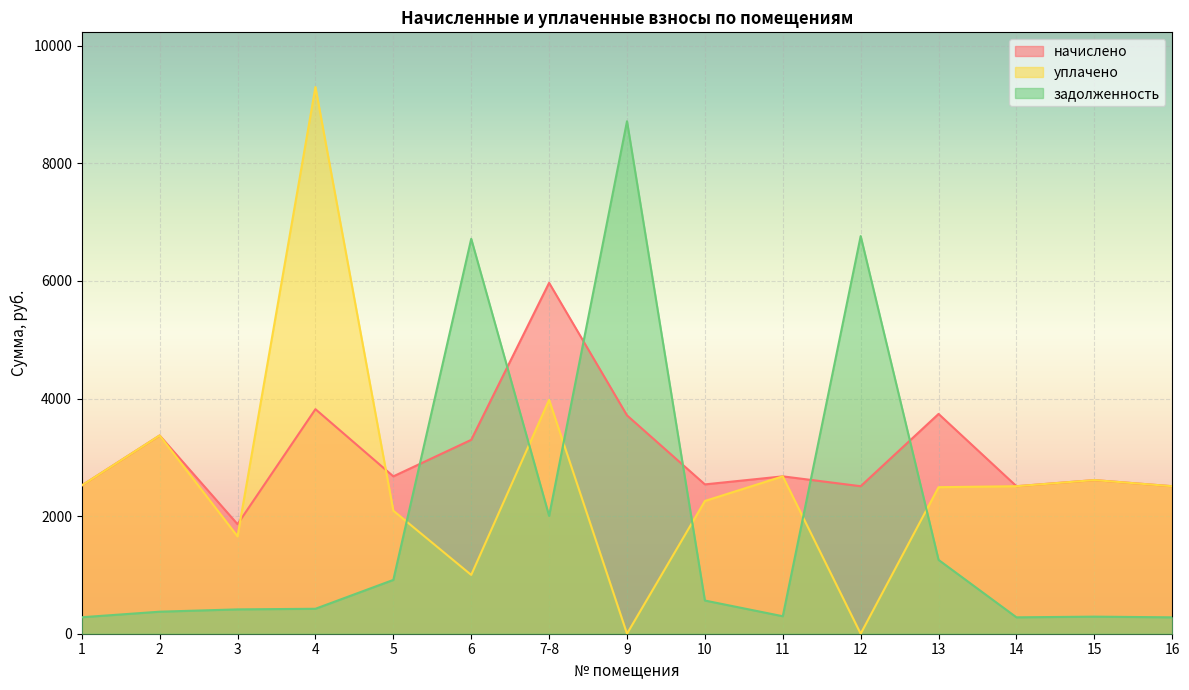

Which label corresponds to the smallest value in the chart?

9